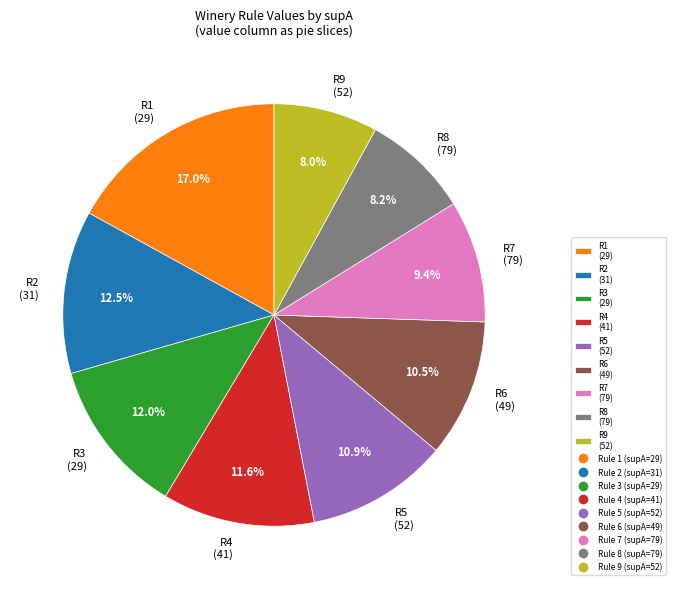

To the nearest percent, what is the difference between the largest and smallest slice percentages?

9%